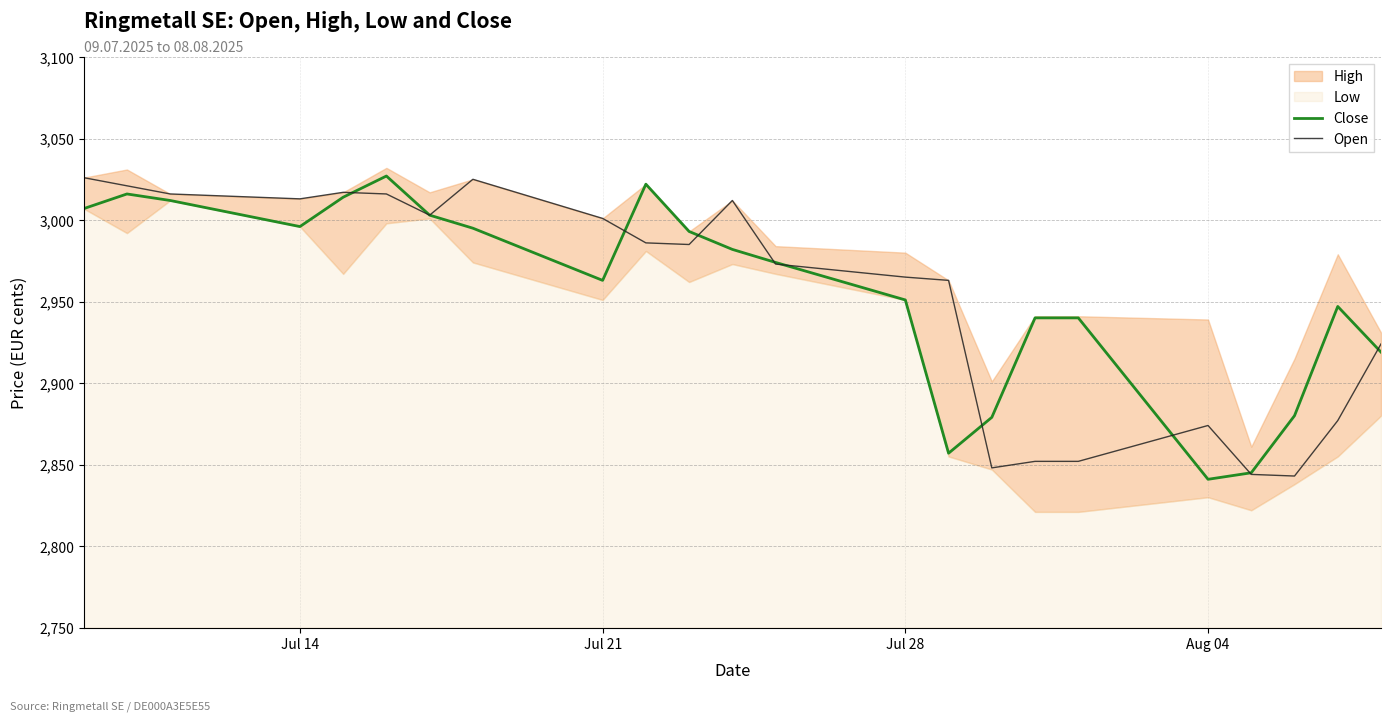

What is the maximum value for Close?

3027